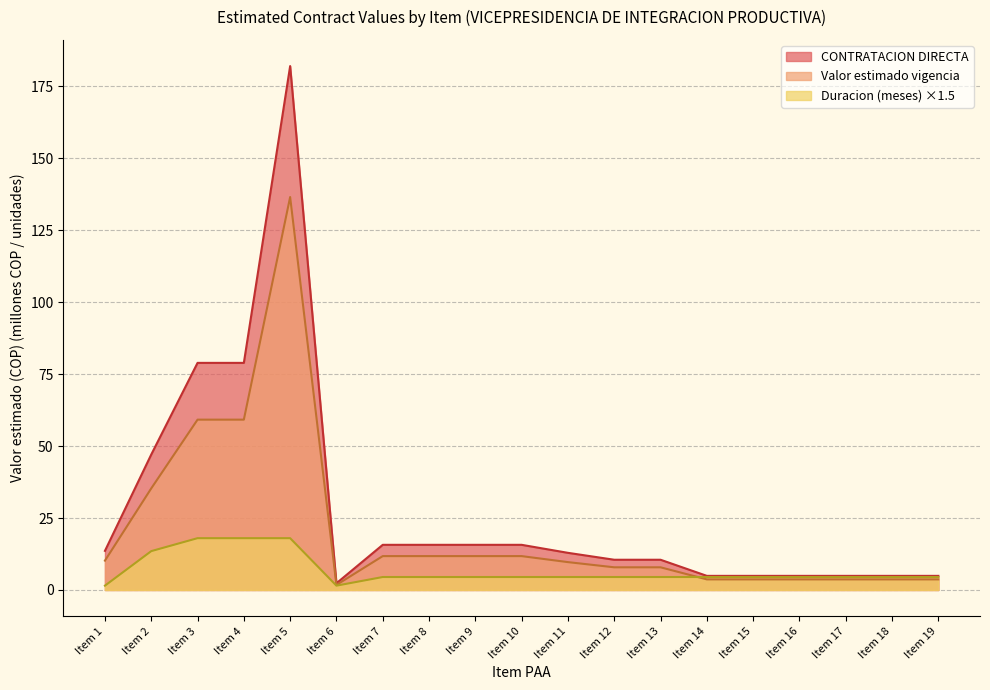

At Item 14, list the series in order from largest to smallest.

CONTRATACION DIRECTA, Duracion (meses), Valor estimado vigencia